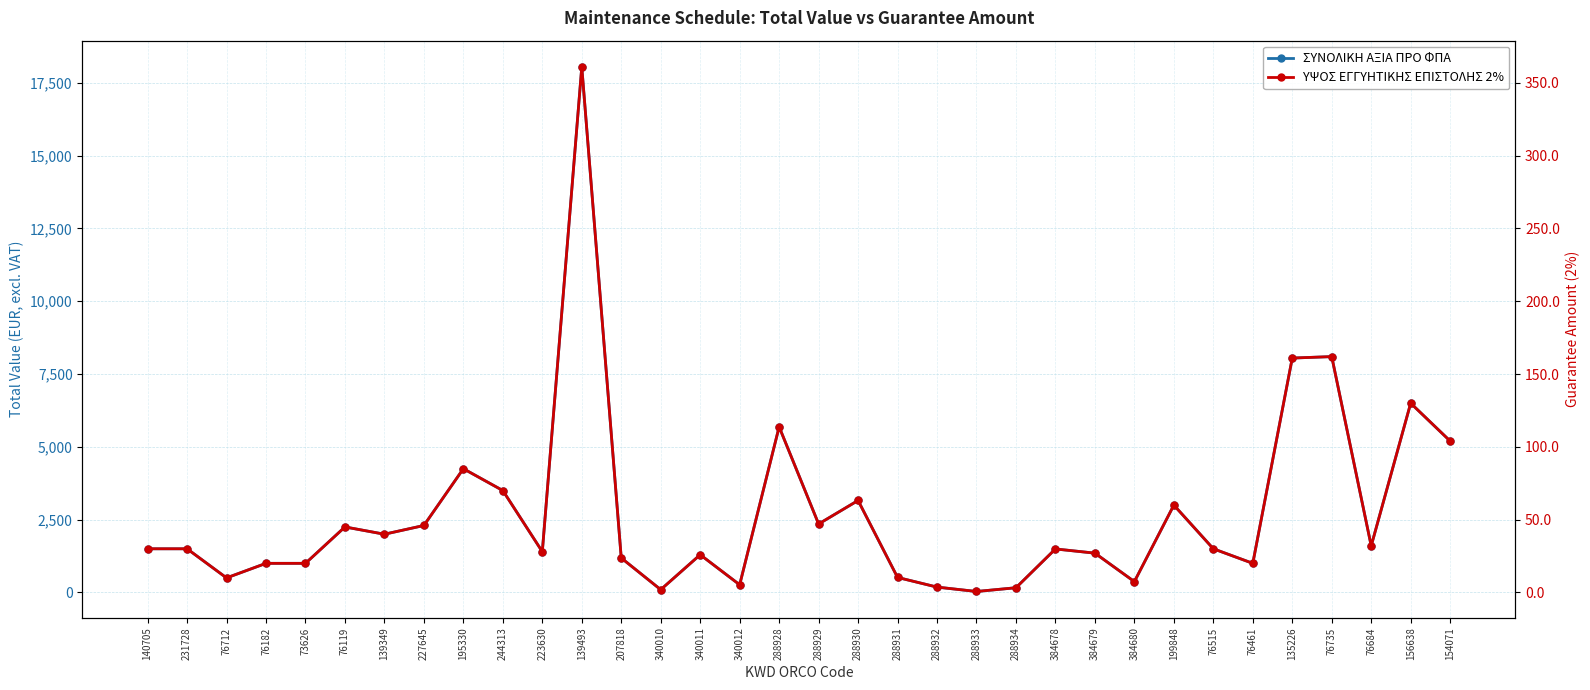

How many lines are shown in the chart?

2